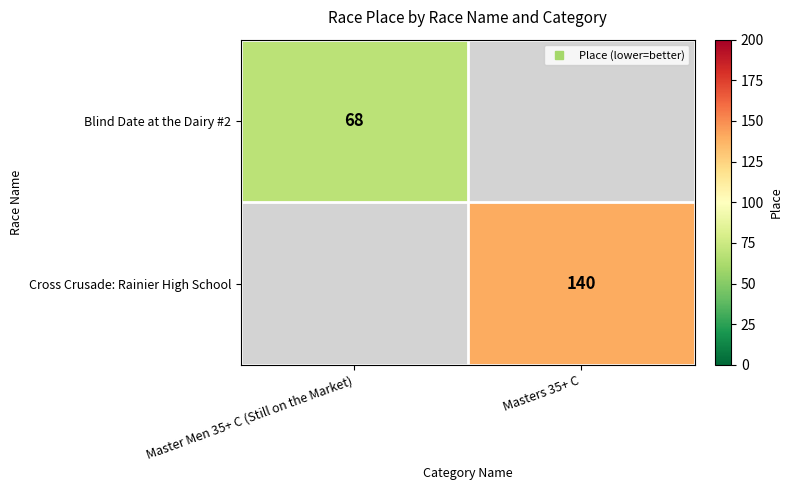

At which category does the chart reach its minimum across all series?

Master Men 35+ C (Still on the Market)